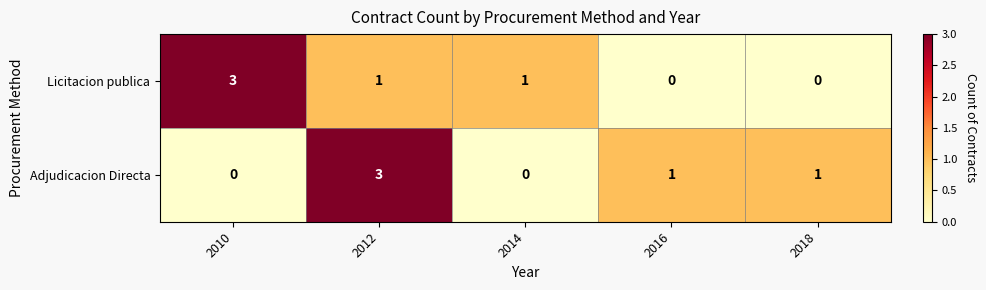

At 2016, list the series in order from smallest to largest.

Licitacion publica, Adjudicacion Directa